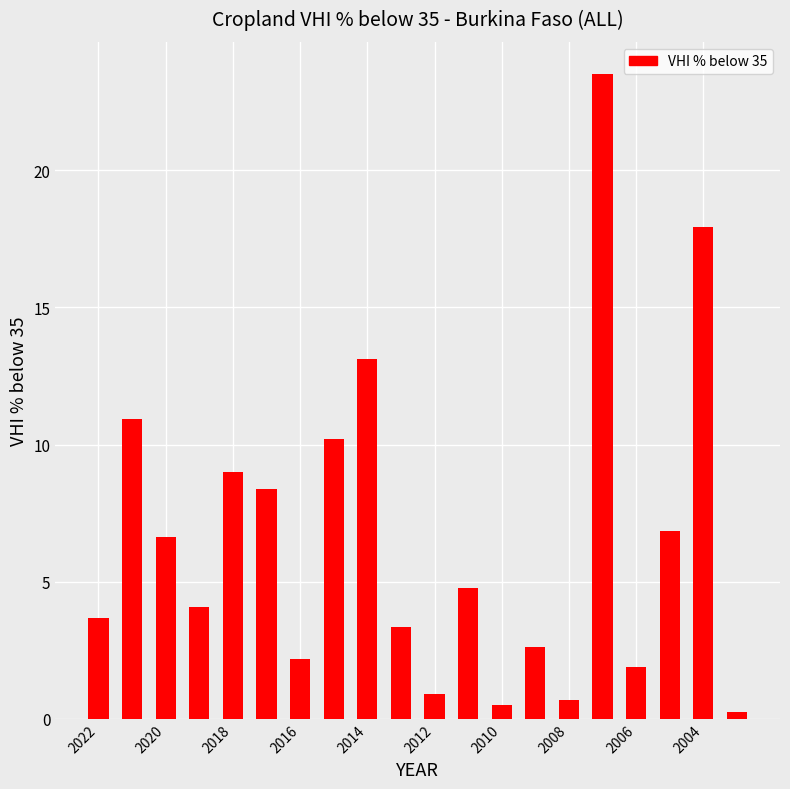

What is the value of the 13th bar from the left?

0.5